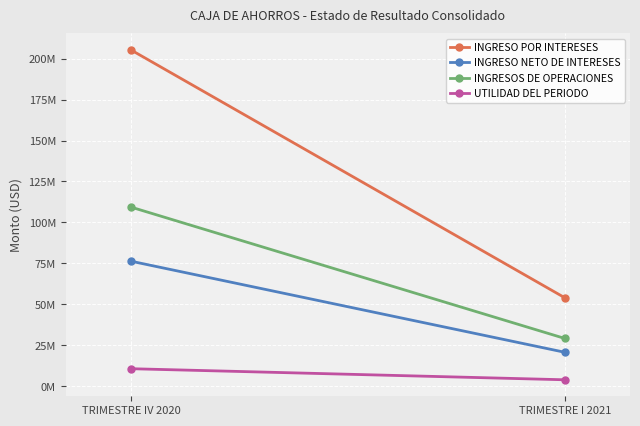

What is the label of the 1st point from the left?

TRIMESTRE IV 2020